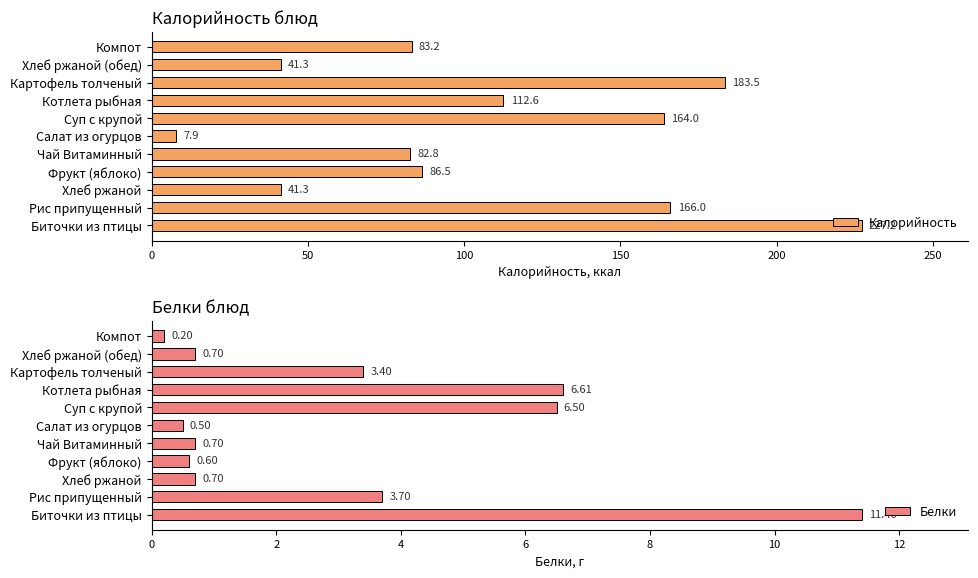

The value of Белки at Хлеб ржаной (обед) is 0.7. True or false?

True